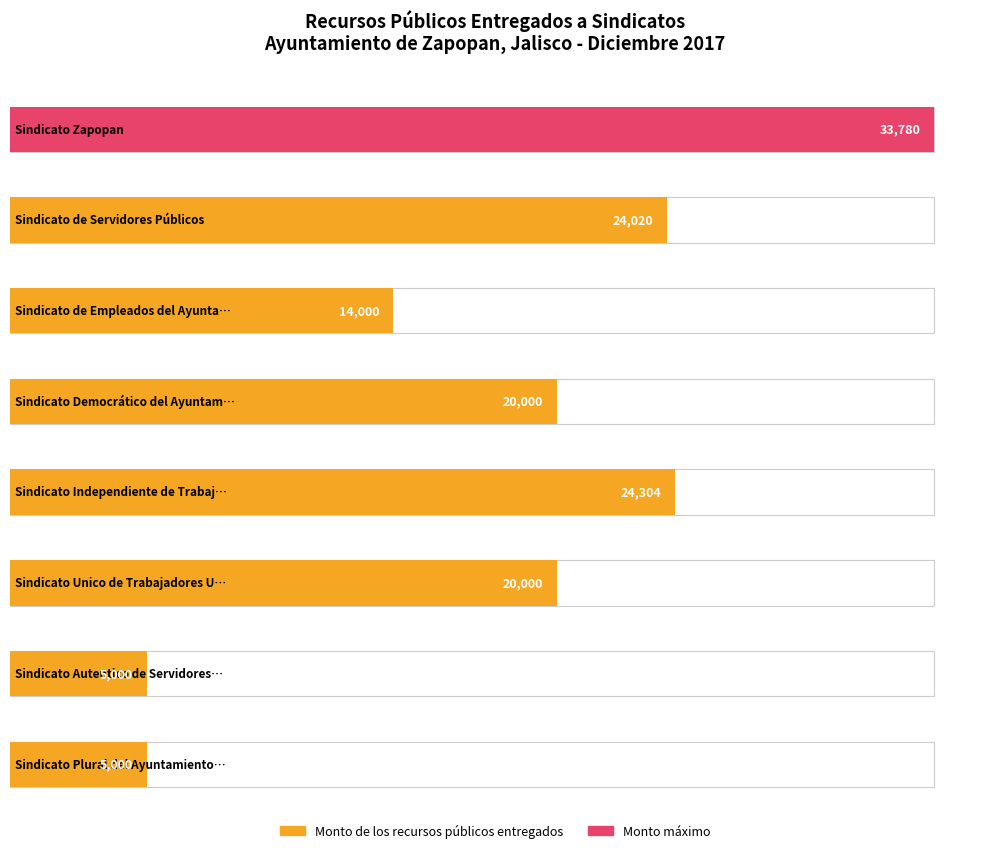

What is the value of the 5th bar from the left?

24304